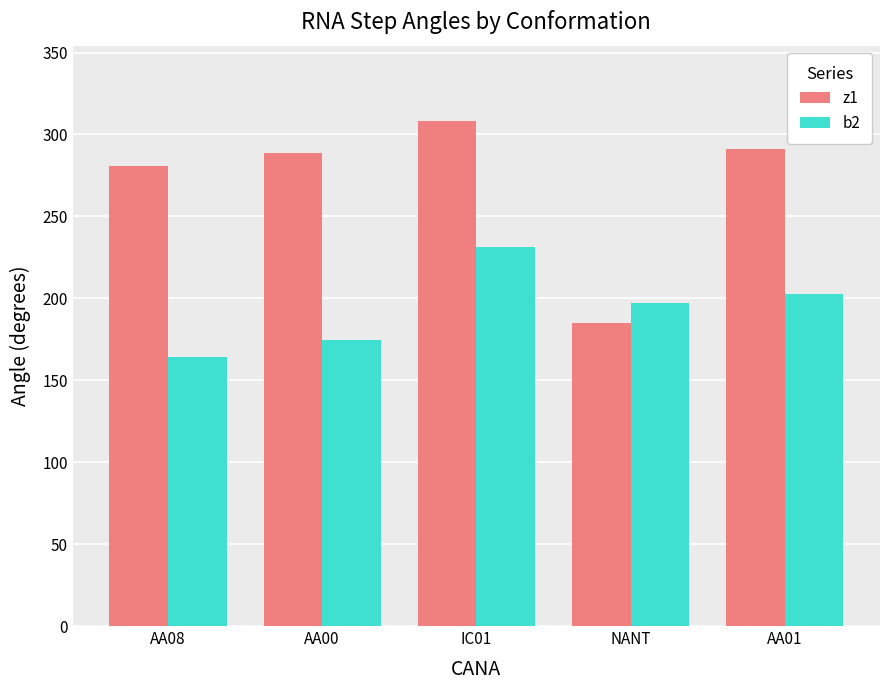

How many groups of bars are there?

5